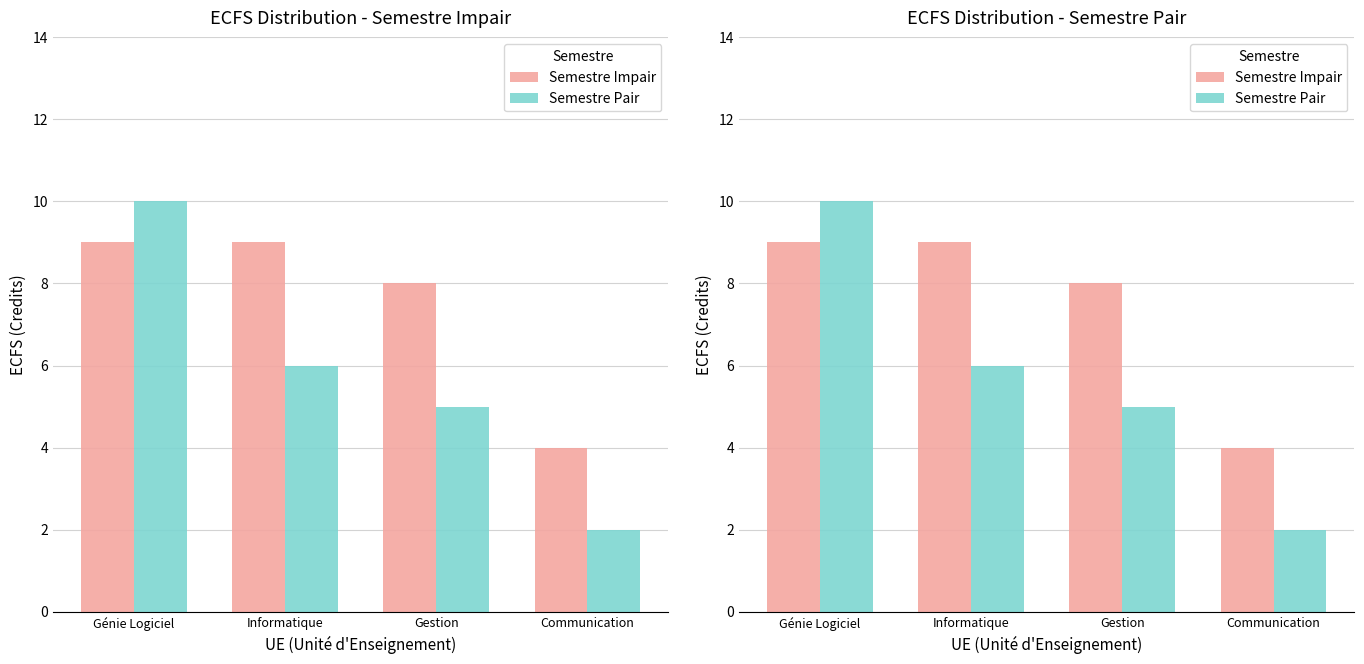

Where is Semestre Pair nearest to the value 6?

Informatique